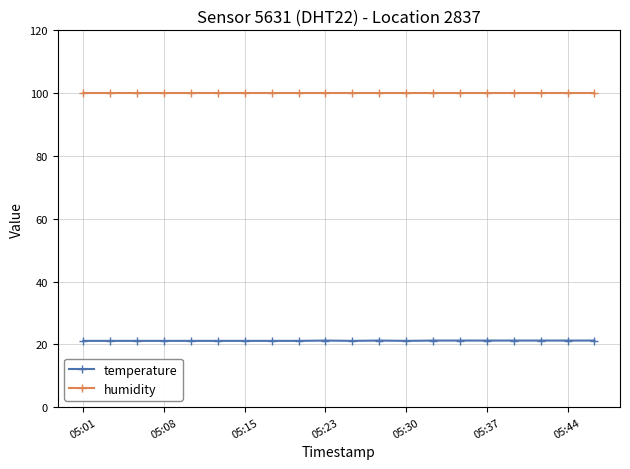

What is the value of the humidity point at the 16th from the left?

99.9